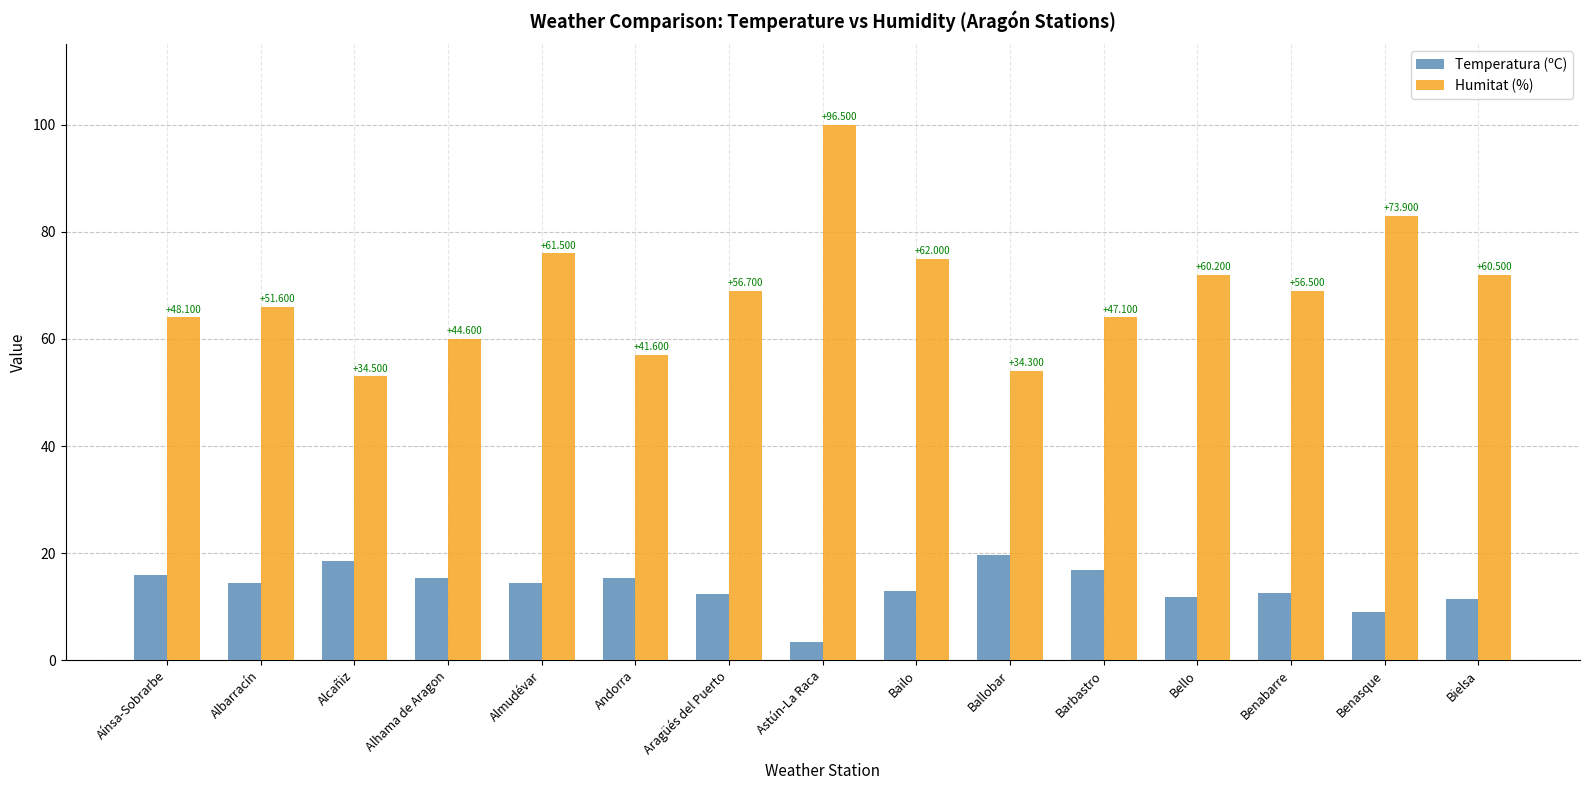

Does the chart contain stacked bars?

No